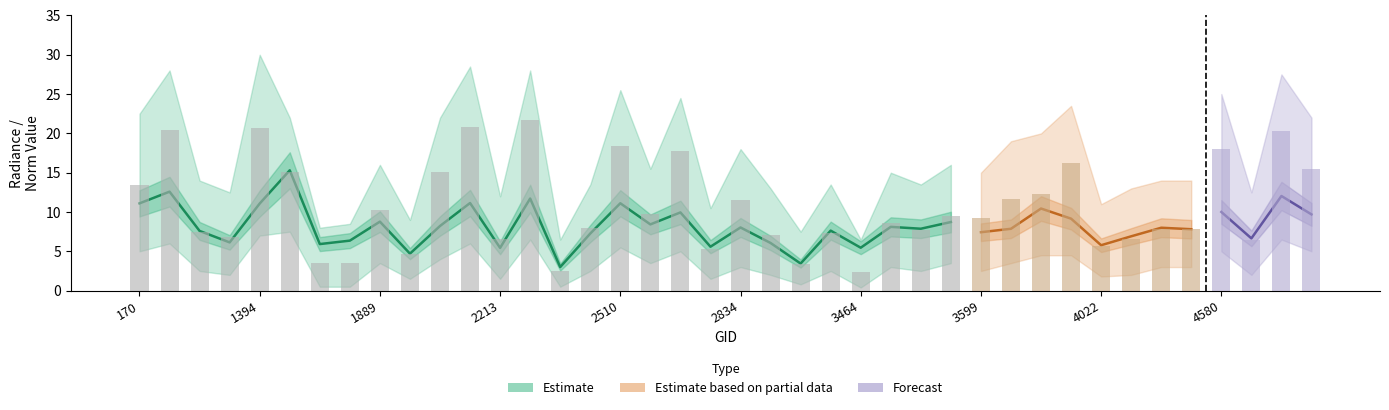

Where does the dnbrad series first go above 9?

170